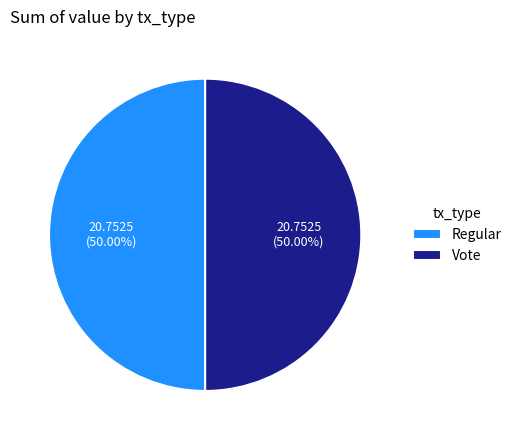

Do Vote and Regular together represent more than half of the pie?

Yes